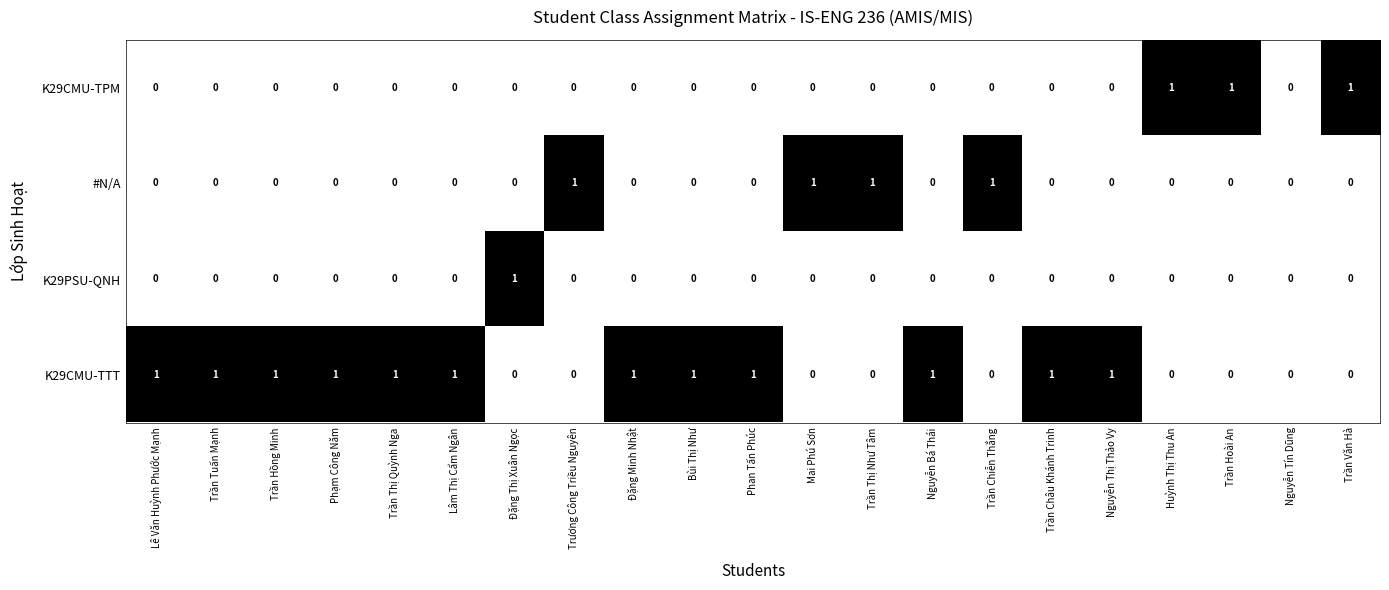

Is it true that K29PSU-QNH equals -1 at Trần Thị Như Tâm?

False